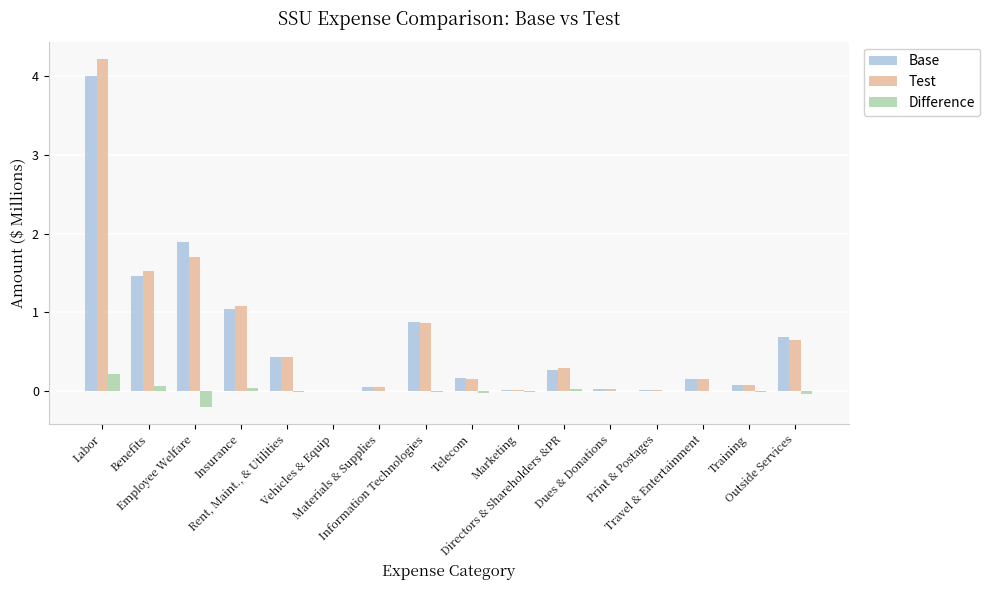

What is the sum of all Base values?

11.2